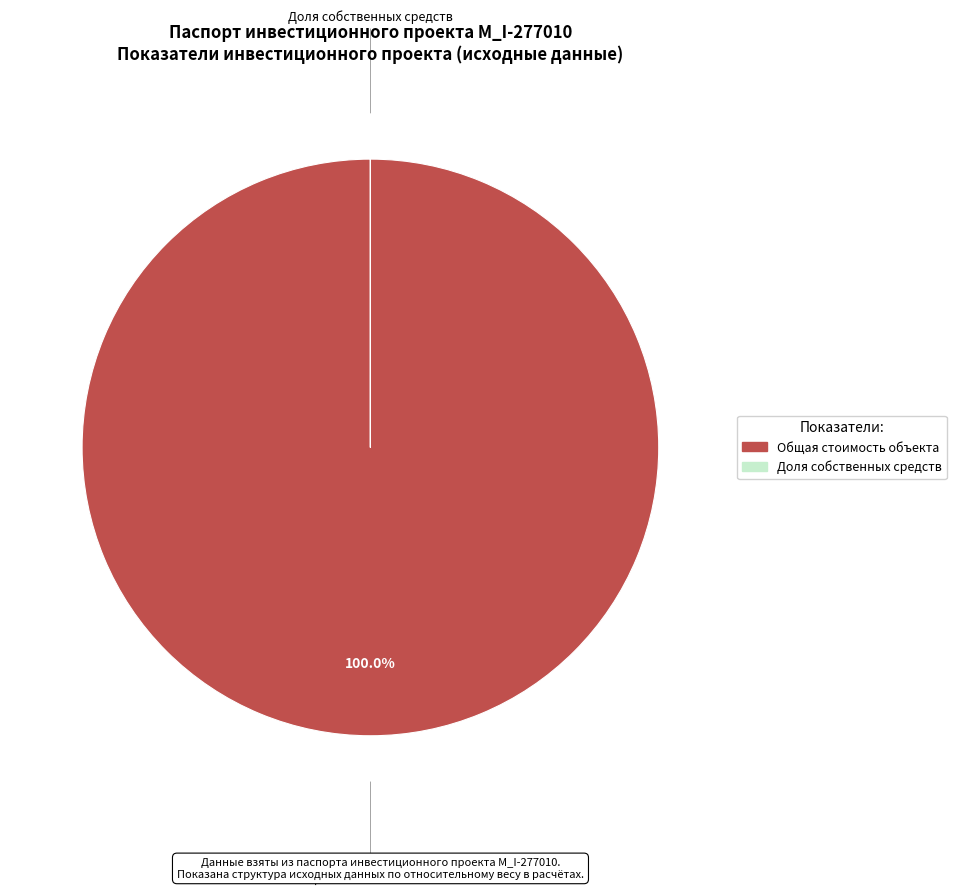

To the nearest percent, what is the difference between the largest and smallest slice percentages?

100%